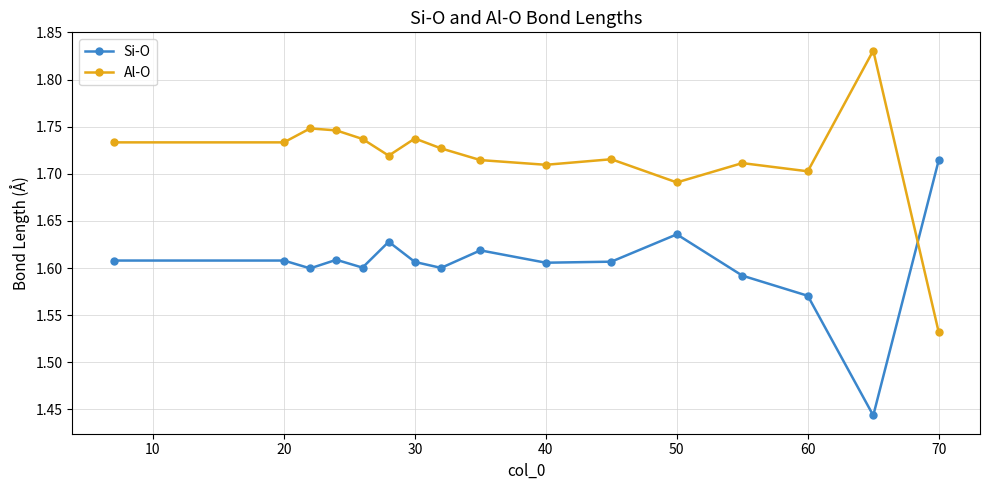

At how many categories does at least one series exceed 1?

16